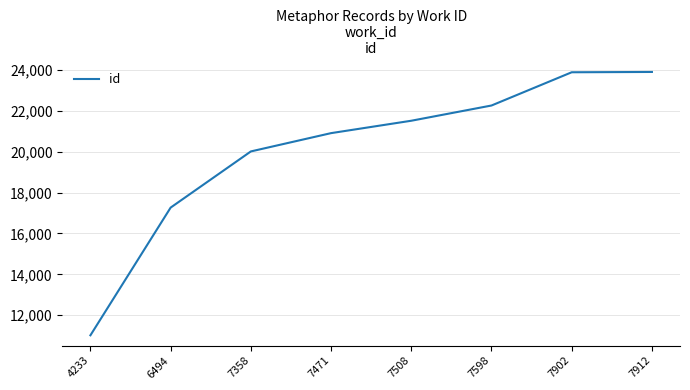

What is the difference between the values at 4233 and 7902?

12865